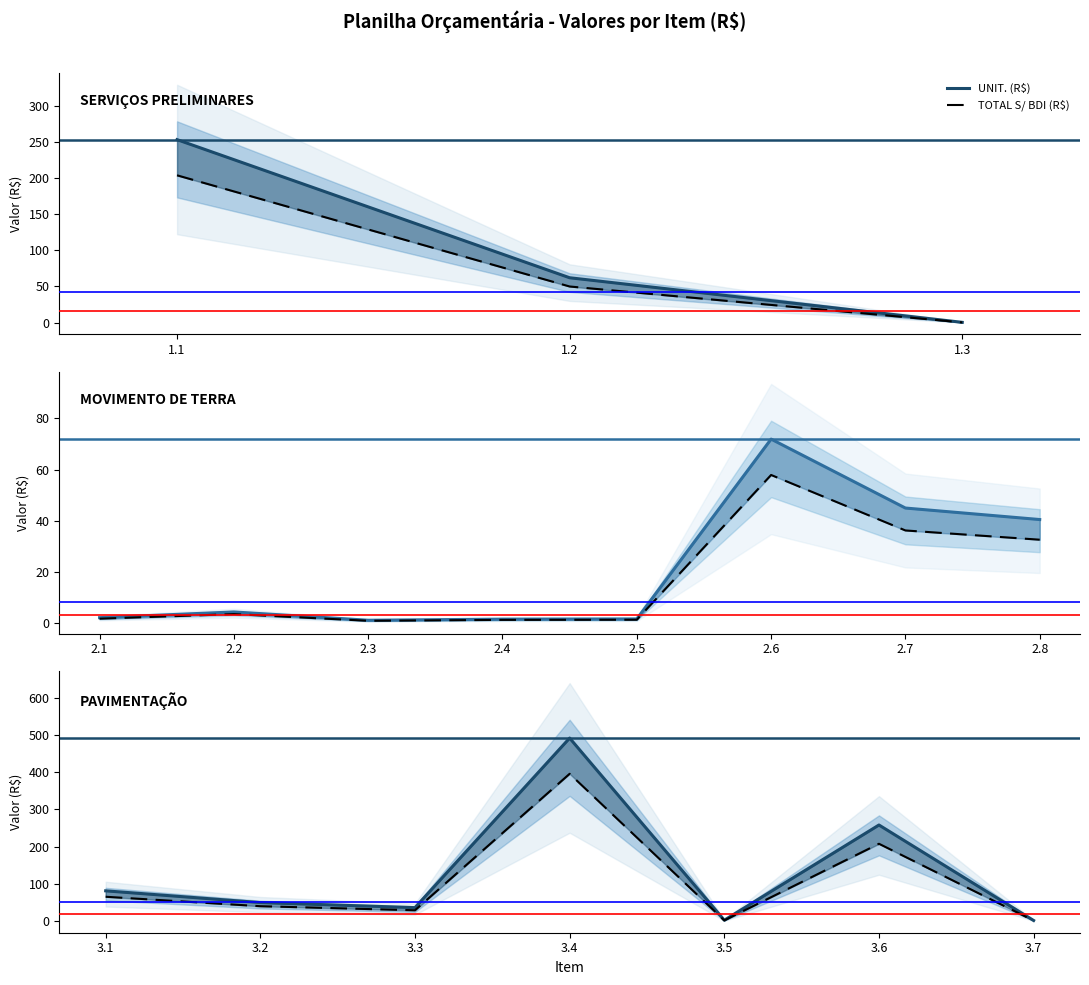

Does the chart display data point markers on the line(s)?

No